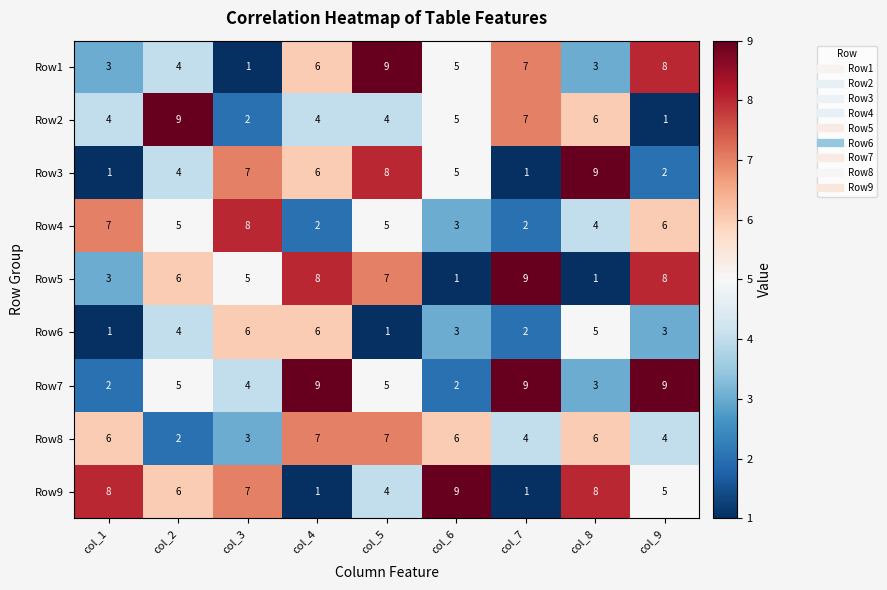

Read the Row5 value at col_4.

8